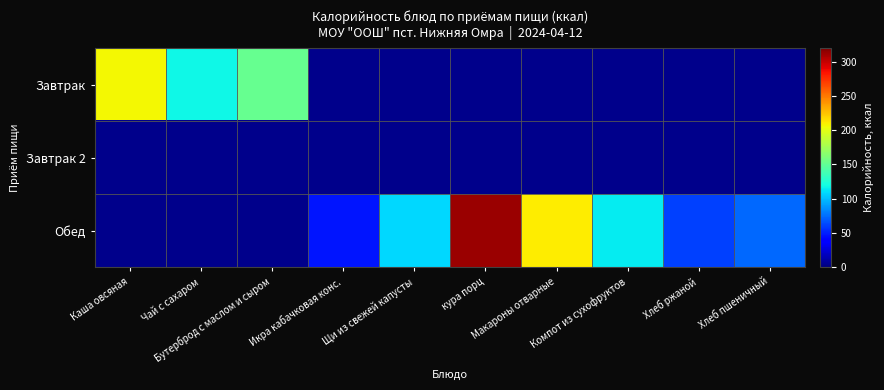

The value of Обед at Компот из сухофруктов is 113.8. True or false?

True